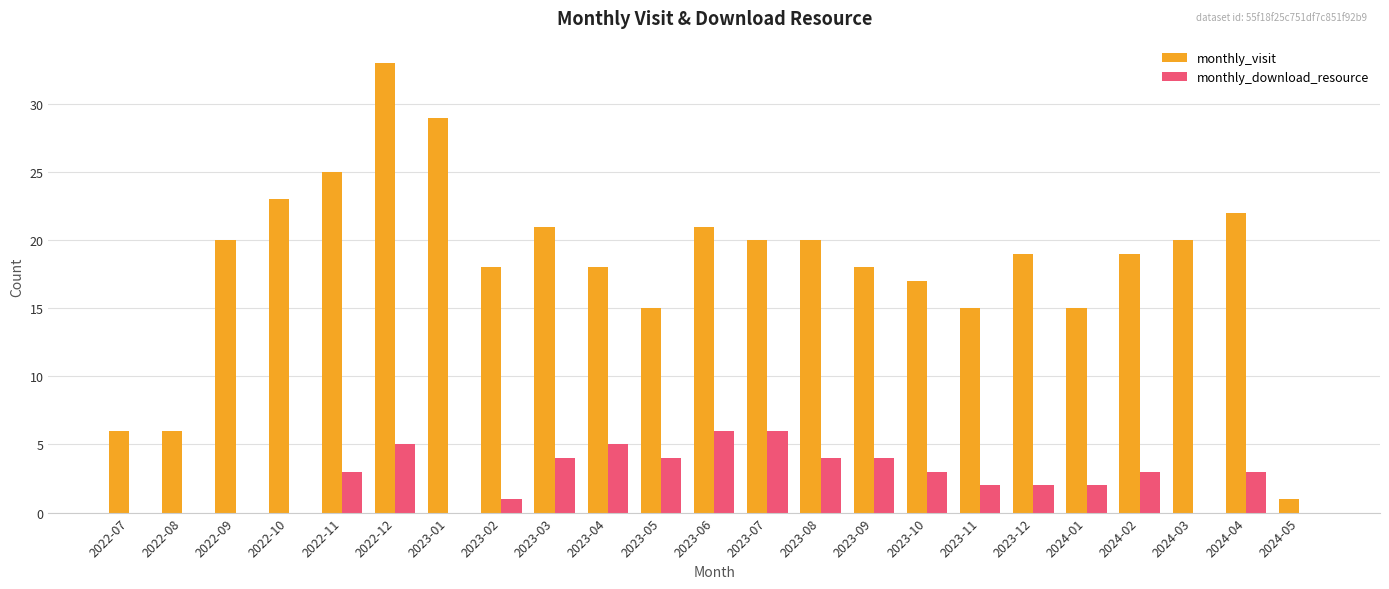

At which category is the sum across all series the highest?

2022-12